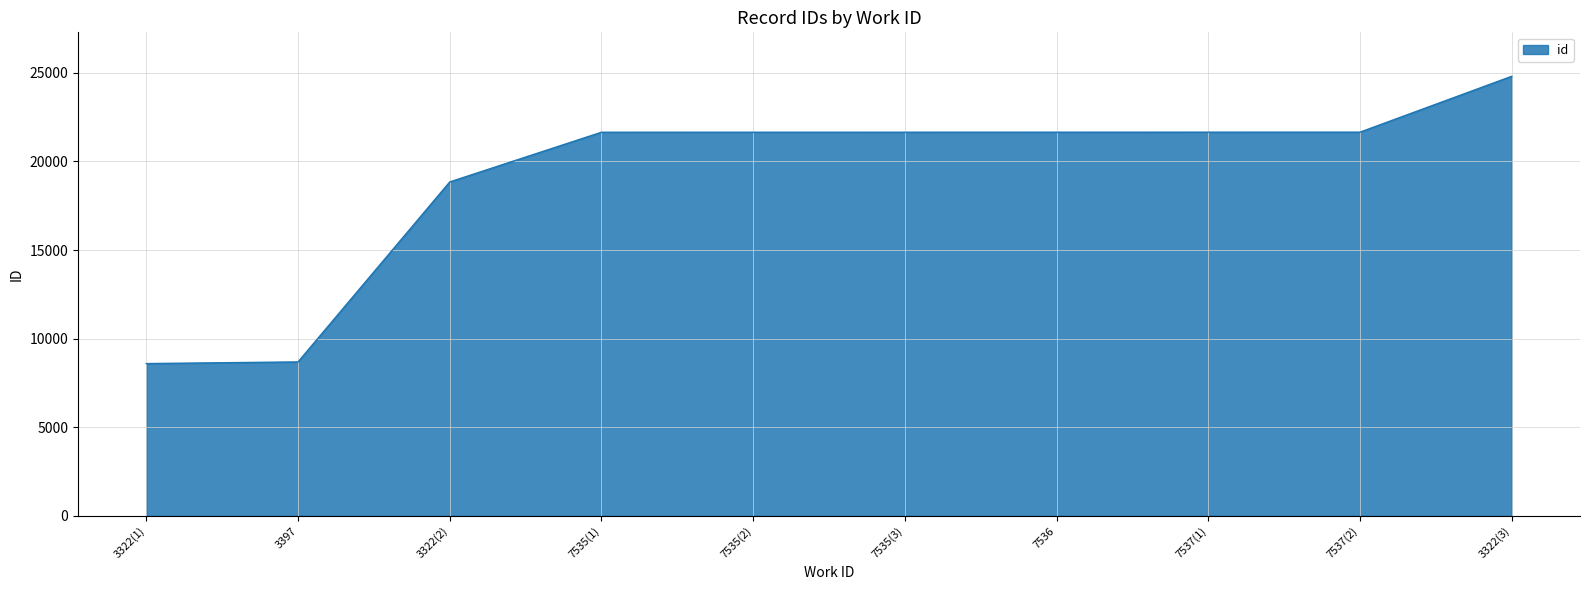

At which label is the value closest to 16697?

3322(2)